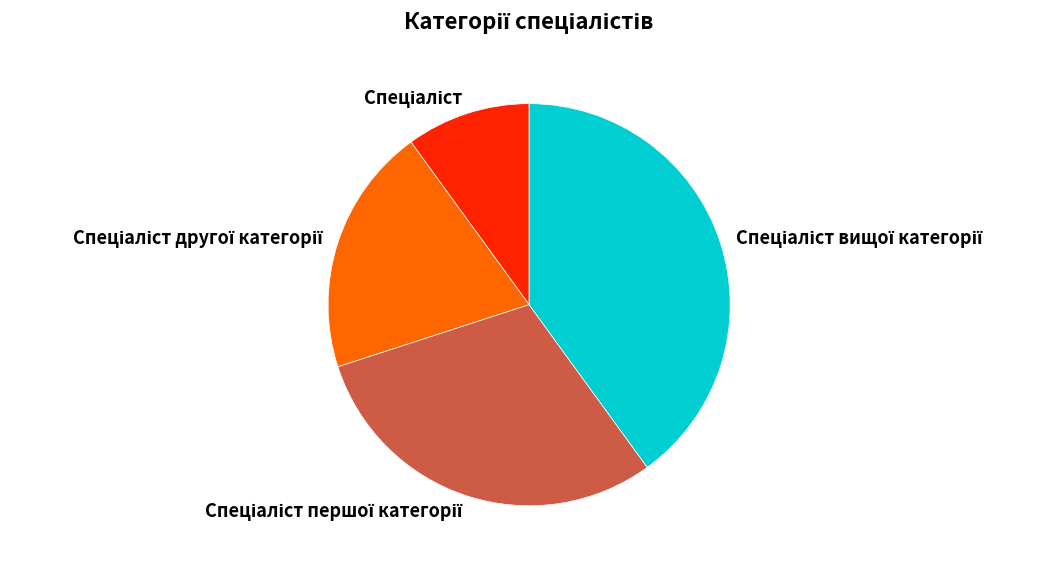

How many segments does this pie chart have?

4